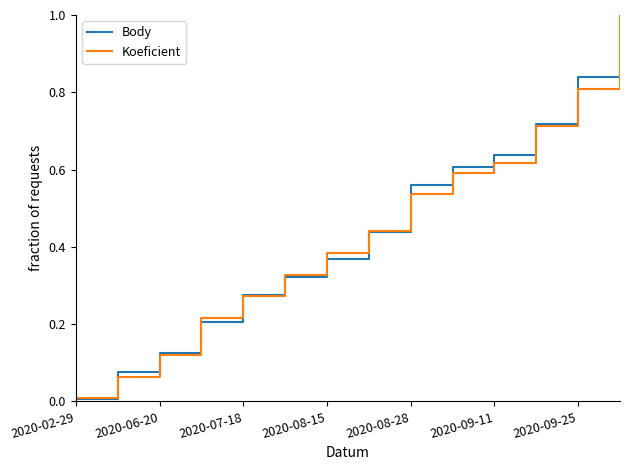

What is the sum of all Body values?

6.2